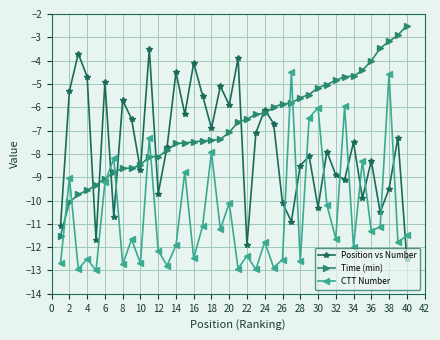

What is the greatest value displayed?

-2.5